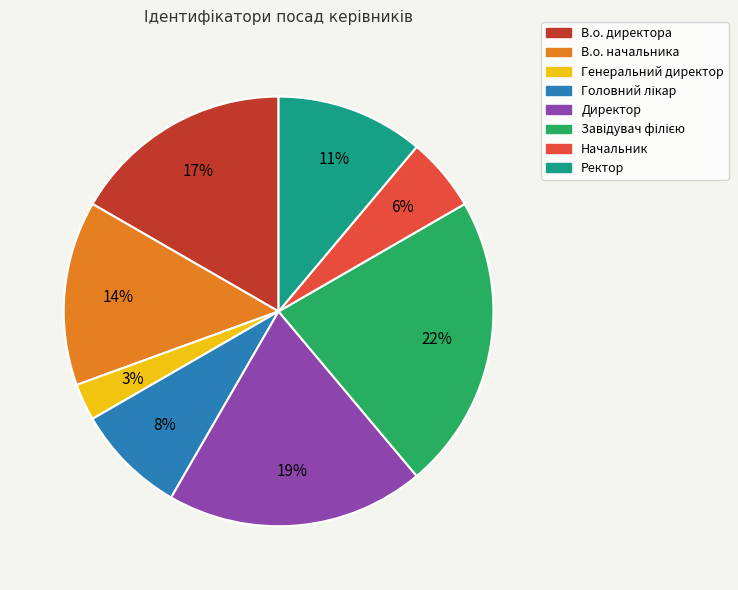

To the nearest percent, what is the difference between the largest and smallest slice percentages?

19%